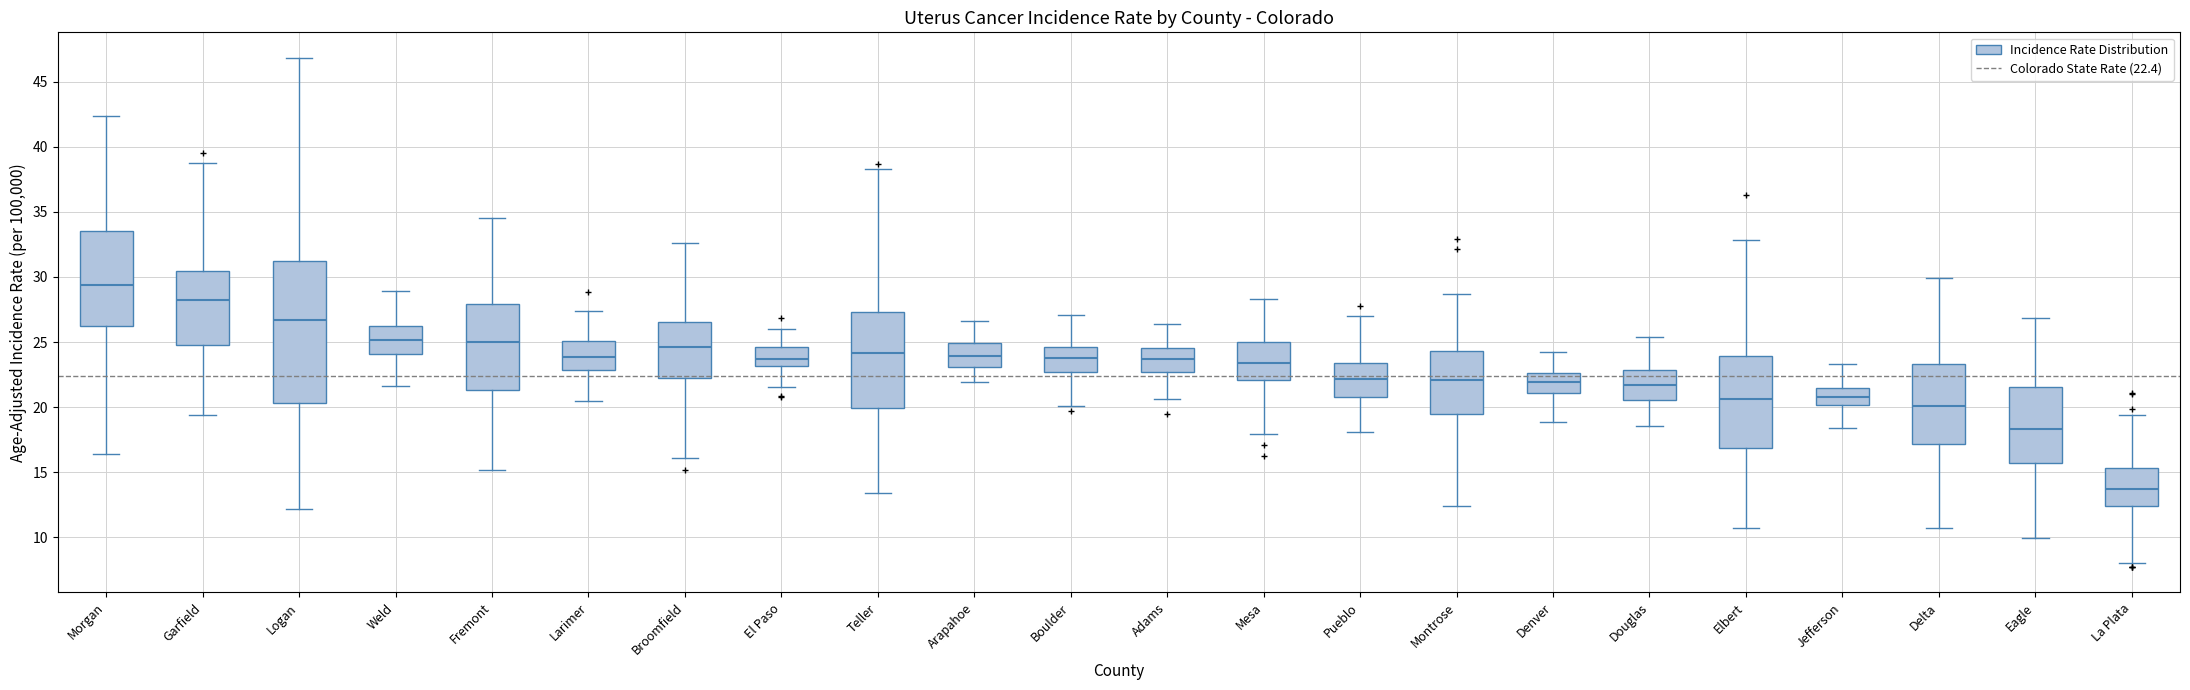

Reading left to right, transcribe this box plot: for each box, give where its median line is, the range the box spans, and where its two whiskers end, as read against the y-axis. The values are not printed on the chart, so give them approximately, as read against the axis.

Morgan: median 29.5, box 26.0 to 33.5, whiskers 16.5 to 42.5
Garfield: median 28.5, box 25.0 to 30.5, whiskers 19.5 to 39.0
Logan: median 26.5, box 20.5 to 31.0, whiskers 12.0 to 47.0
Weld: median 25.0, box 24.0 to 26.0, whiskers 21.5 to 29.0
Fremont: median 25.0, box 21.5 to 28.0, whiskers 15.0 to 34.5
Larimer: median 24.0, box 23.0 to 25.0, whiskers 20.5 to 27.5
Broomfield: median 24.5, box 22.0 to 26.5, whiskers 16.0 to 32.5
El Paso: median 23.5, box 23.0 to 24.5, whiskers 21.5 to 26.0
Teller: median 24.0, box 20.0 to 27.5, whiskers 13.5 to 38.5
Arapahoe: median 24.0, box 23.0 to 25.0, whiskers 22.0 to 26.5
Boulder: median 24.0, box 22.5 to 24.5, whiskers 20.0 to 27.0
Adams: median 23.5, box 22.5 to 24.5, whiskers 20.5 to 26.5
Mesa: median 23.5, box 22.0 to 25.0, whiskers 18.0 to 28.5
Pueblo: median 22.0, box 21.0 to 23.5, whiskers 18.0 to 27.0
Montrose: median 22.0, box 19.5 to 24.5, whiskers 12.5 to 28.5
Denver: median 22.0, box 21.0 to 22.5, whiskers 19.0 to 24.0
Douglas: median 21.5, box 20.5 to 23.0, whiskers 18.5 to 25.5
Elbert: median 20.5, box 17.0 to 24.0, whiskers 10.5 to 33.0
Jefferson: median 21.0, box 20.0 to 21.5, whiskers 18.5 to 23.5
Delta: median 20.0, box 17.0 to 23.5, whiskers 10.5 to 30.0
Eagle: median 18.5, box 15.5 to 21.5, whiskers 10.0 to 27.0
La Plata: median 13.5, box 12.5 to 15.5, whiskers 8.0 to 19.5